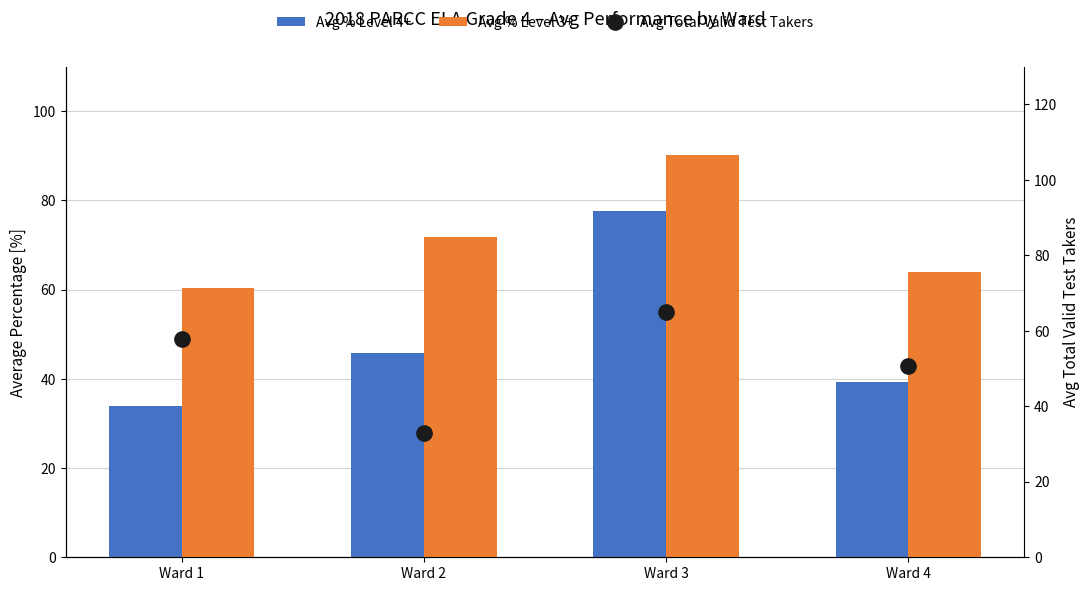

What is the value of the Avg % Level 4+ bar at the 1st from the left?

33.9